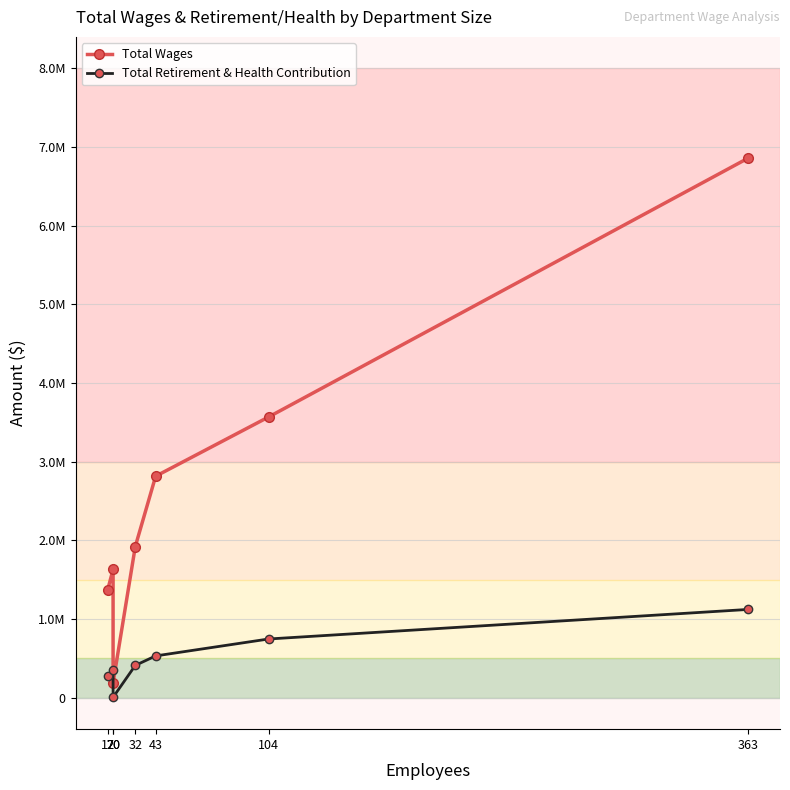

Rank the series by their maximum value, from lowest to highest.

Total Retirement & Health Contribution, Total Wages